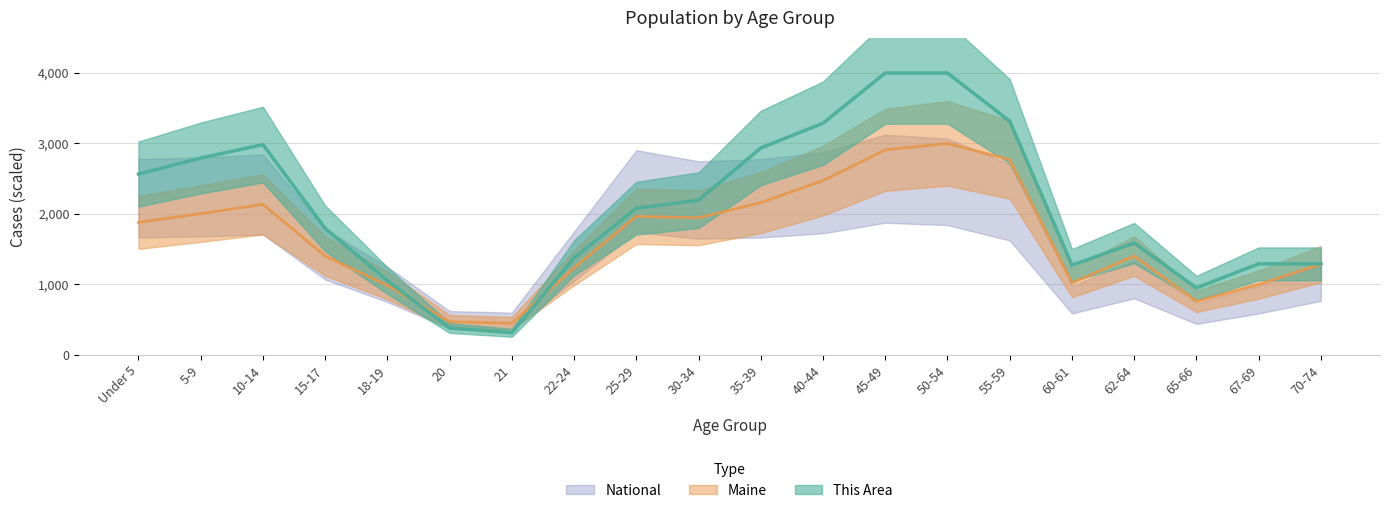

Which has a higher value, 5-9 or 20?

5-9